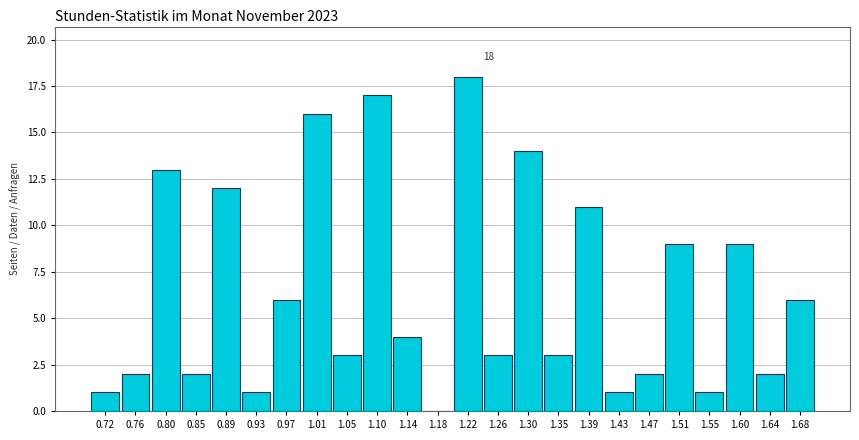

Over which range of the x-axis is the bar tallest?

1.200 to 1.240